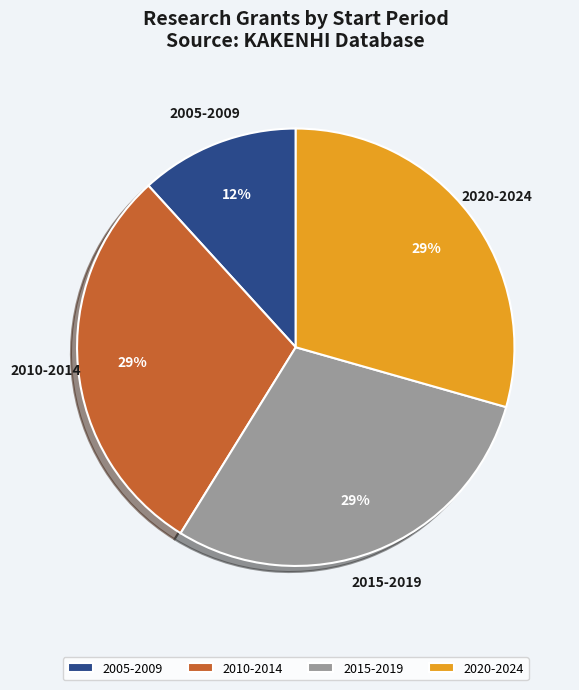

True or false: 2010-2014 accounts for 22% of the total.

False